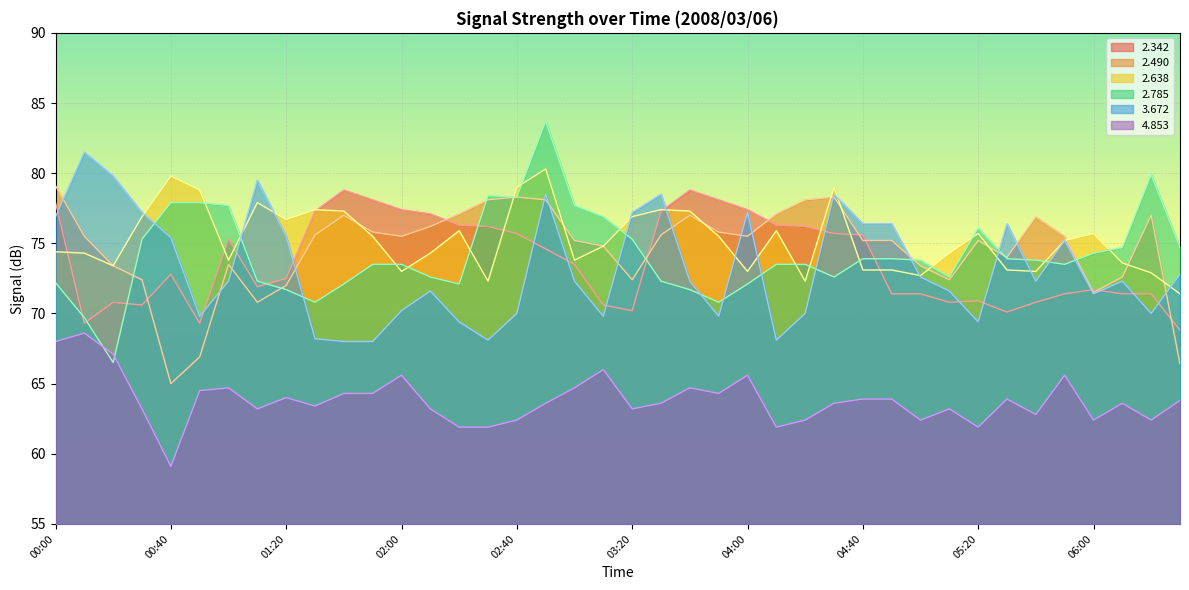

Which category has the highest value across all series?

02:50